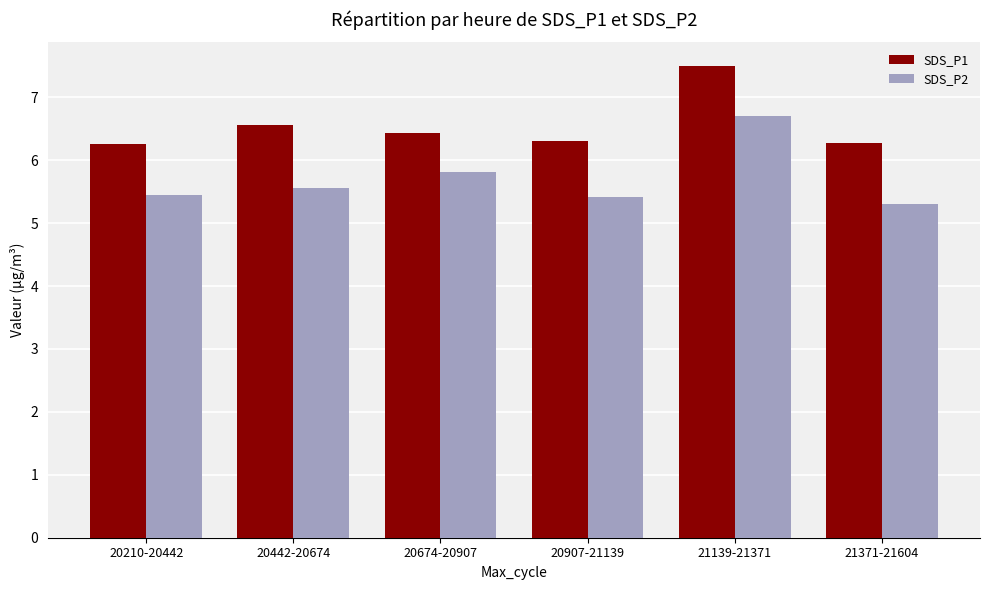

What is the label of the 5th bar from the left?

21139-21371